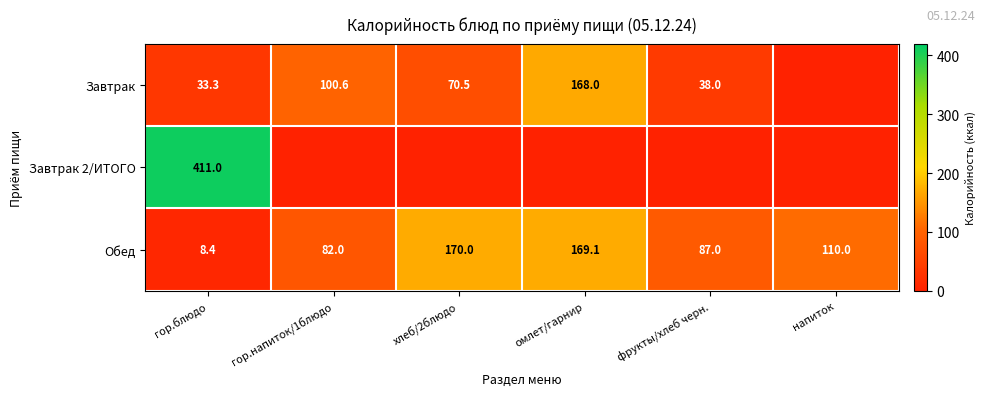

At which label is Обед closest to 89?

фрукты/хлеб черн.